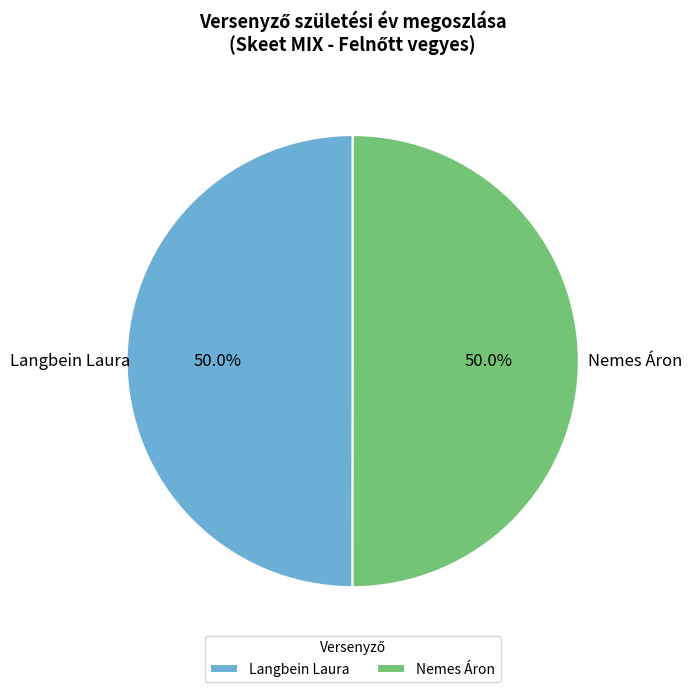

True or false: Langbein Laura accounts for 50% of the total.

True